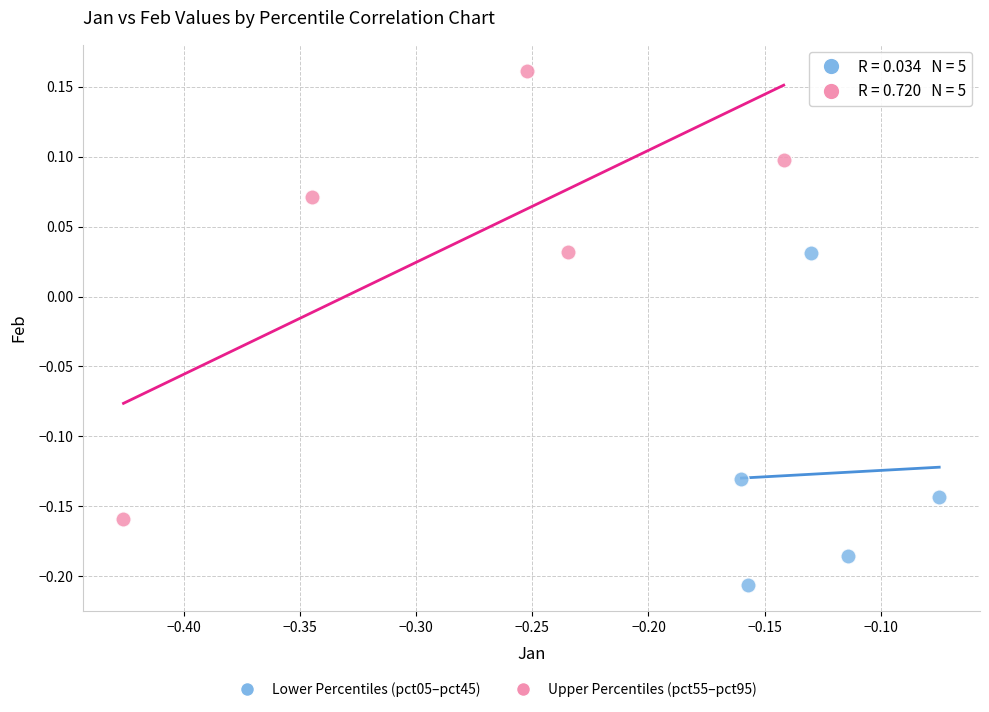

Which series contains the highest Y value?

Upper Percentiles (pct55–pct95)